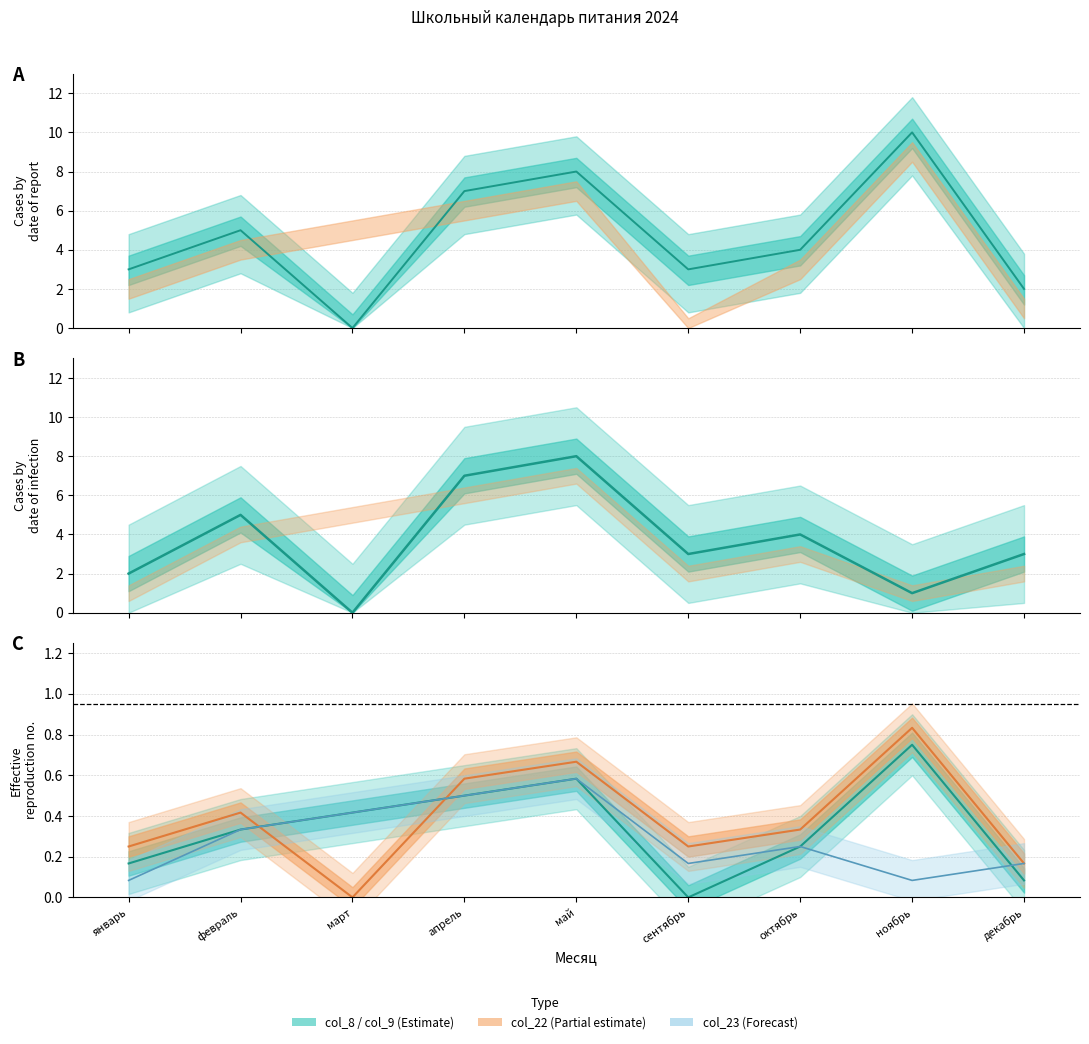

What is the difference between the col_8 line values at февраль and ноябрь?

0.4